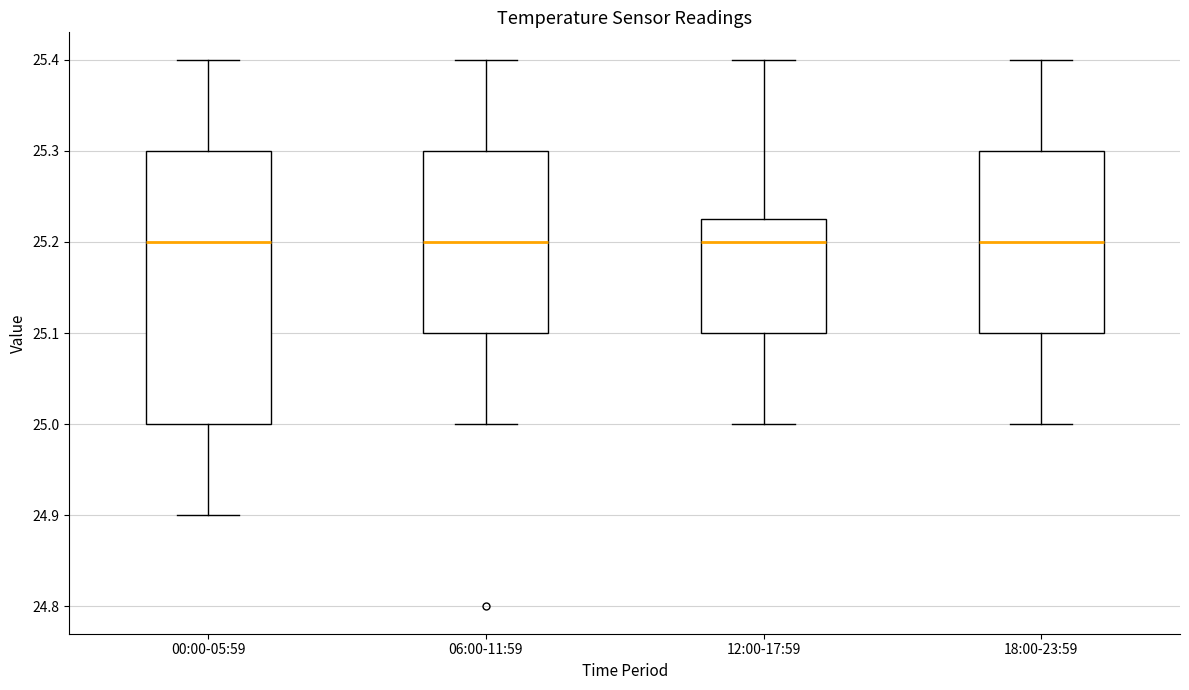

Reading left to right, read every box against the y-axis: the position of its median line, the range the box covers, and the ends of its whiskers. The values are not printed on the chart, so give them approximately, as read against the axis.

00:00-05:59: median 25.20, box 25.00 to 25.30, whiskers 24.90 to 25.40
06:00-11:59: median 25.20, box 25.10 to 25.30, whiskers 25.00 to 25.40
12:00-17:59: median 25.20, box 25.10 to 25.23, whiskers 25.00 to 25.40
18:00-23:59: median 25.20, box 25.10 to 25.30, whiskers 25.00 to 25.40